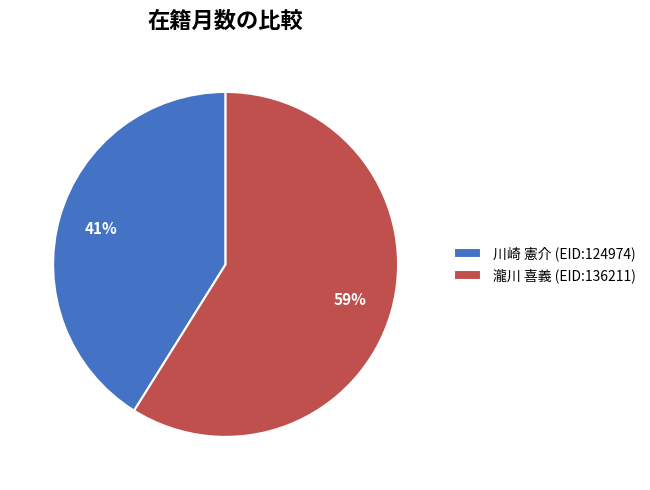

Do 川崎 憲介 (EID:124974) and 瀧川 喜義 (EID:136211) together represent more than half of the pie?

Yes